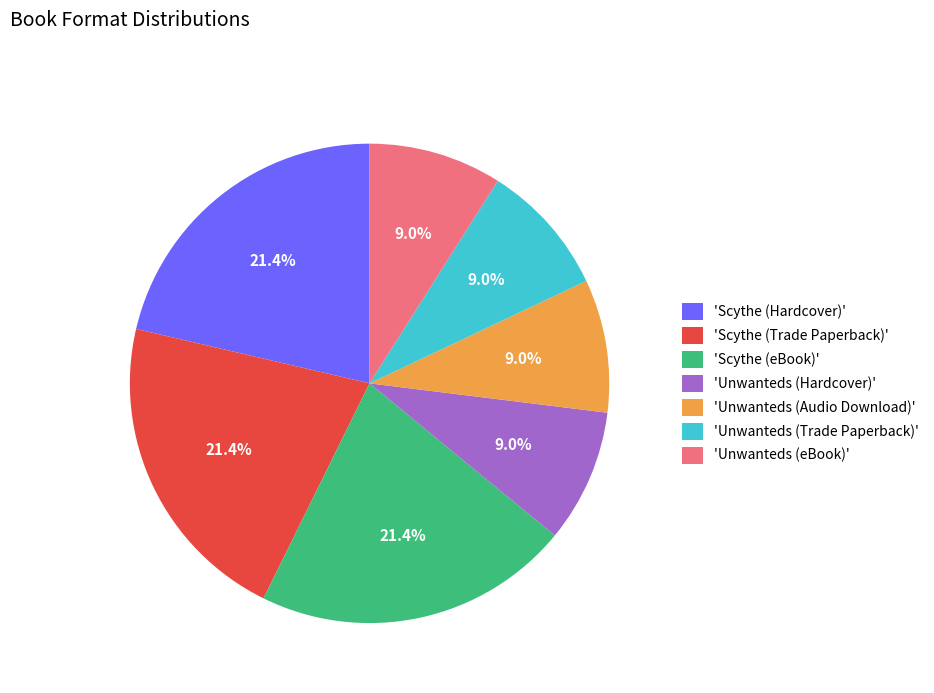

Which has a higher value, 'Scythe (Trade Paperback)' or 'Unwanteds (Trade Paperback)'?

'Scythe (Trade Paperback)'